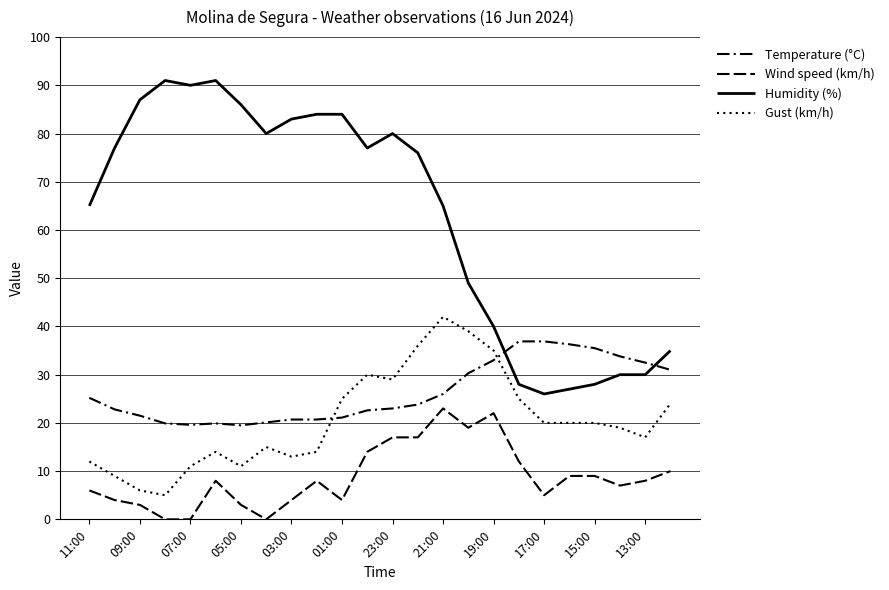

True or false: Gust (km/h) and Wind speed (km/h) intersect in this chart.

False